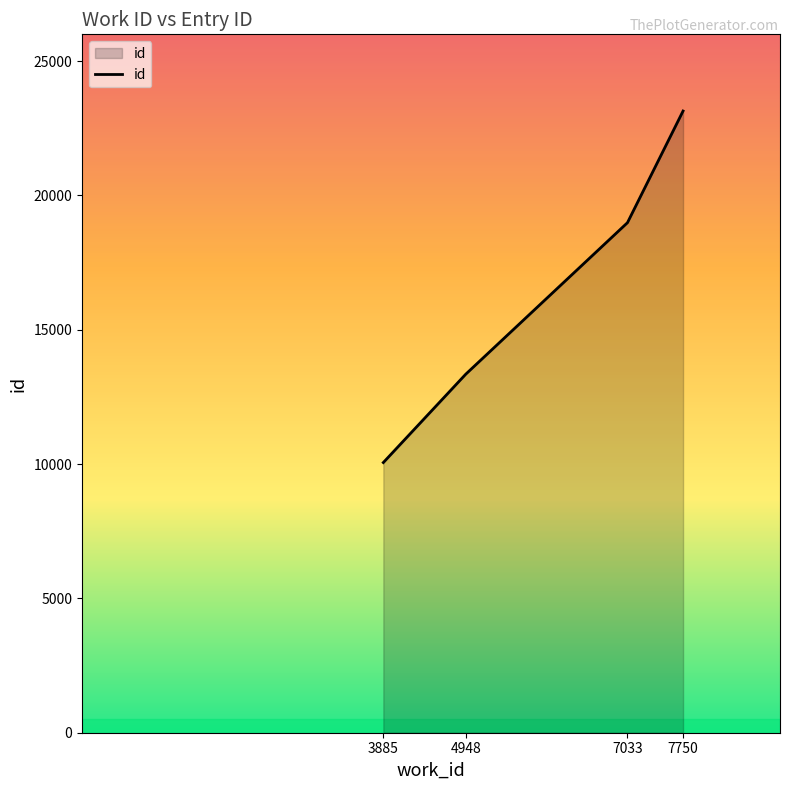

True or false: the data has more than 2 interior local peaks.

False